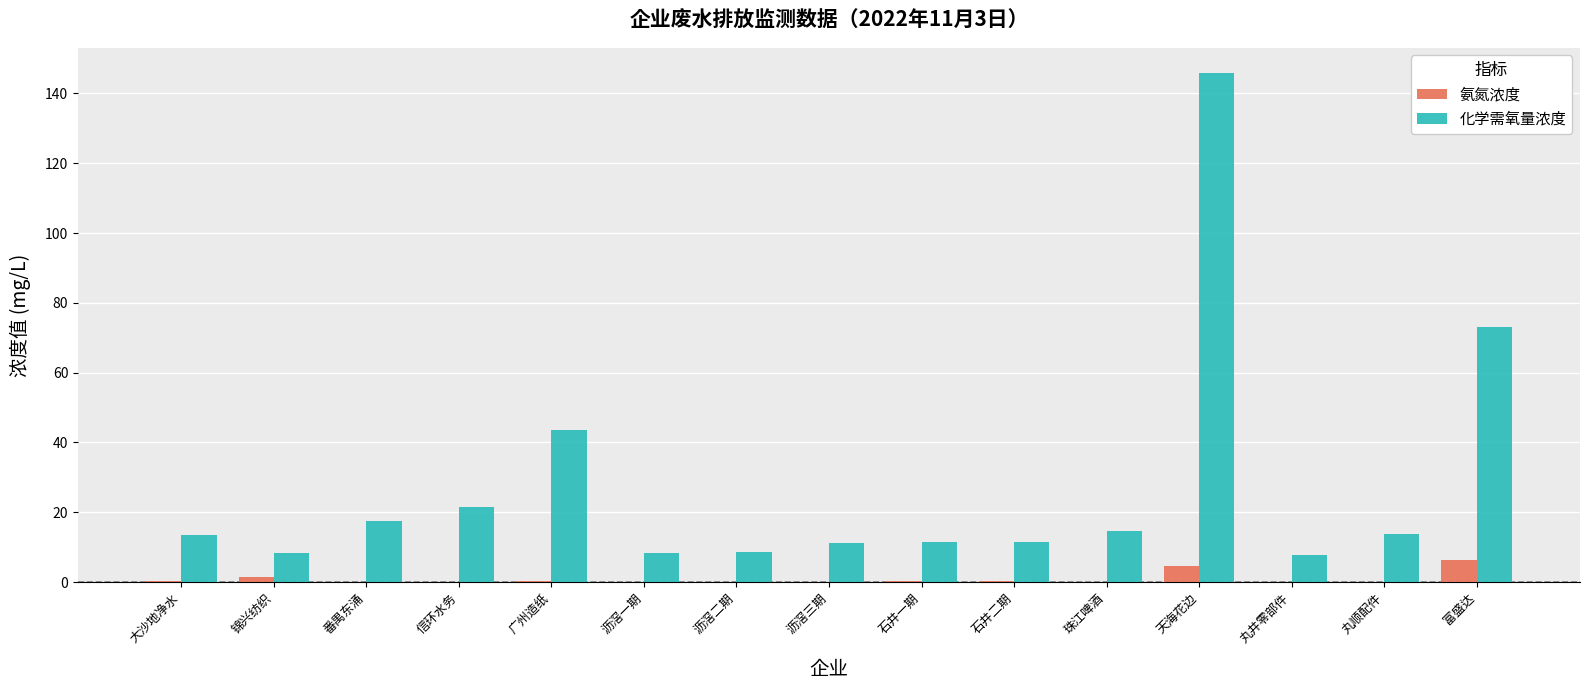

What is the sum of all 化学需氧量浓度 values?

410.1